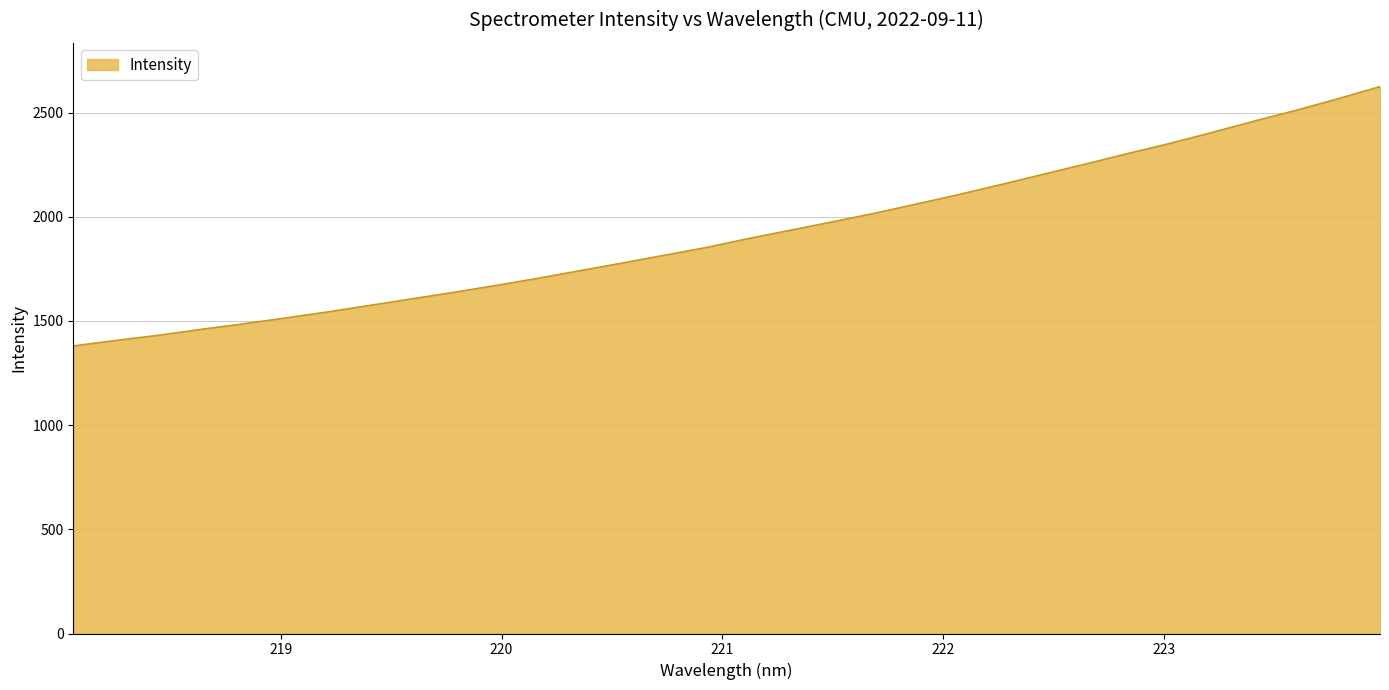

How many lines are shown in the chart?

1